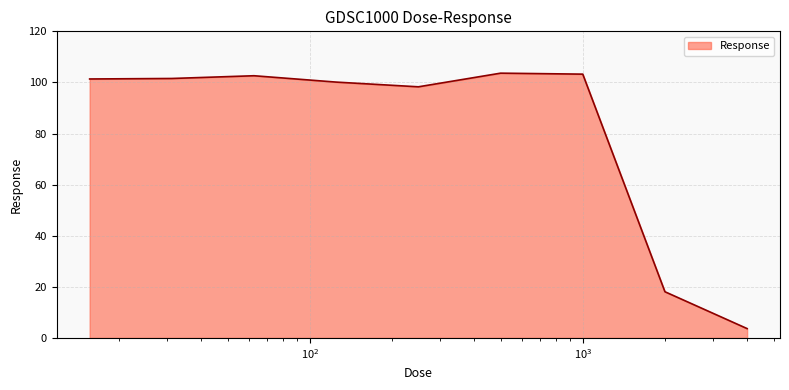

What is the maximum value shown in the chart?

103.6